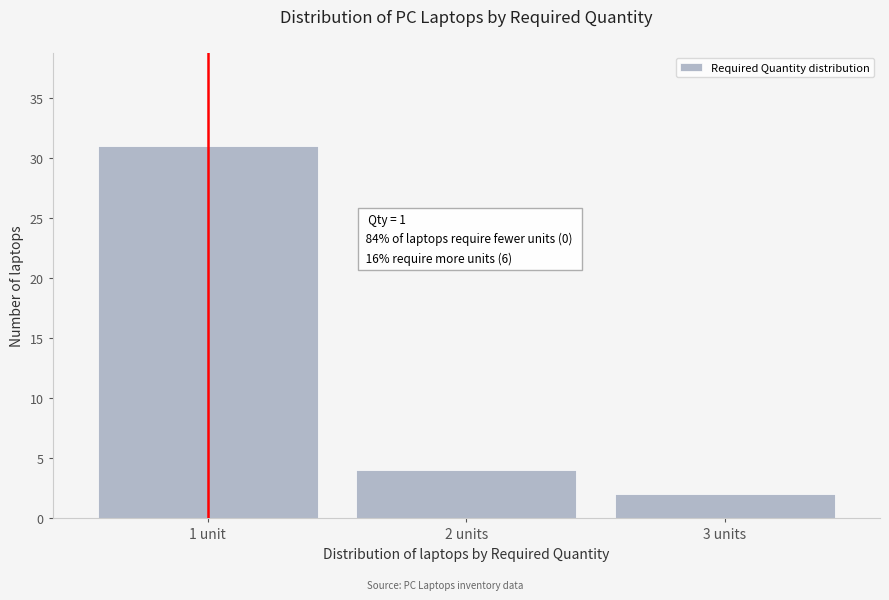

Reading right to left, what are all the values shown in this chart?

3 units=2	2 units=4	1 unit=31